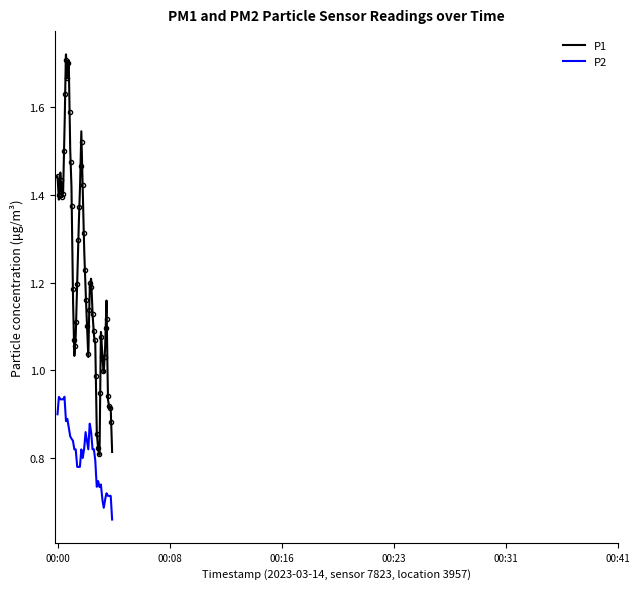

True or false: P2 and P1 intersect in this chart.

False